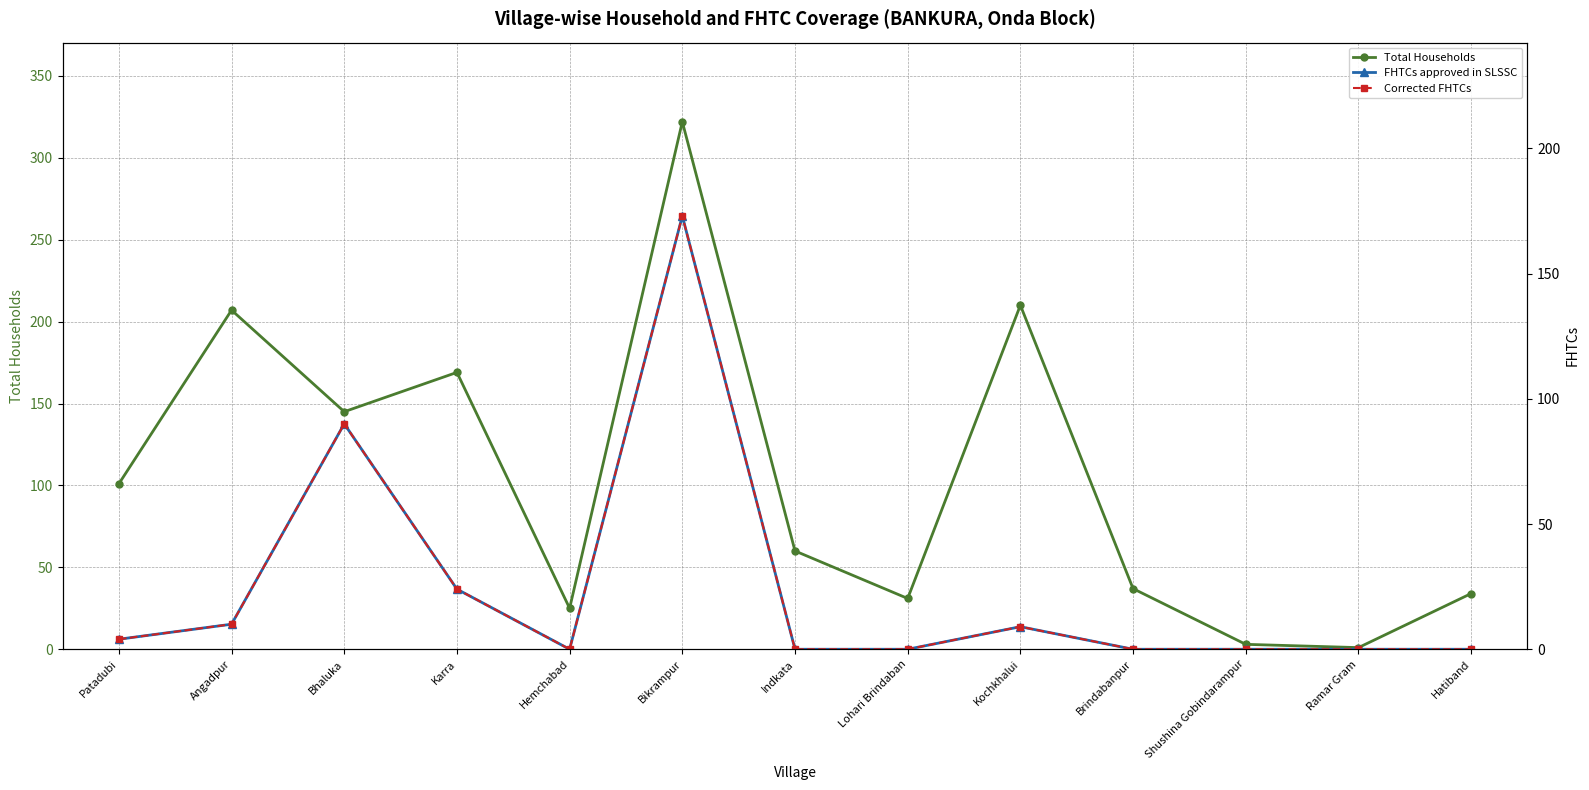

Reading left to right, extract all data points from this chart.

Total Households: Patadubi=101	Angadpur=207	Bhaluka=145	Karra=169	Hemchabad=25	Bikrampur=322	Indkata=60	Lohari Brindaban=31	Kochkhalui=210	Brindabanpur=37	Shushina Gobindarampur=3	Ramar Gram=1	Hatiband=34
FHTCs approved in SLSSC: Patadubi=4	Angadpur=10	Bhaluka=90	Karra=24	Hemchabad=0	Bikrampur=173	Indkata=0	Lohari Brindaban=0	Kochkhalui=9	Brindabanpur=0	Shushina Gobindarampur=0	Ramar Gram=0	Hatiband=0
Corrected FHTCs: Patadubi=4	Angadpur=10	Bhaluka=90	Karra=24	Hemchabad=0	Bikrampur=173	Indkata=0	Lohari Brindaban=0	Kochkhalui=9	Brindabanpur=0	Shushina Gobindarampur=0	Ramar Gram=0	Hatiband=0